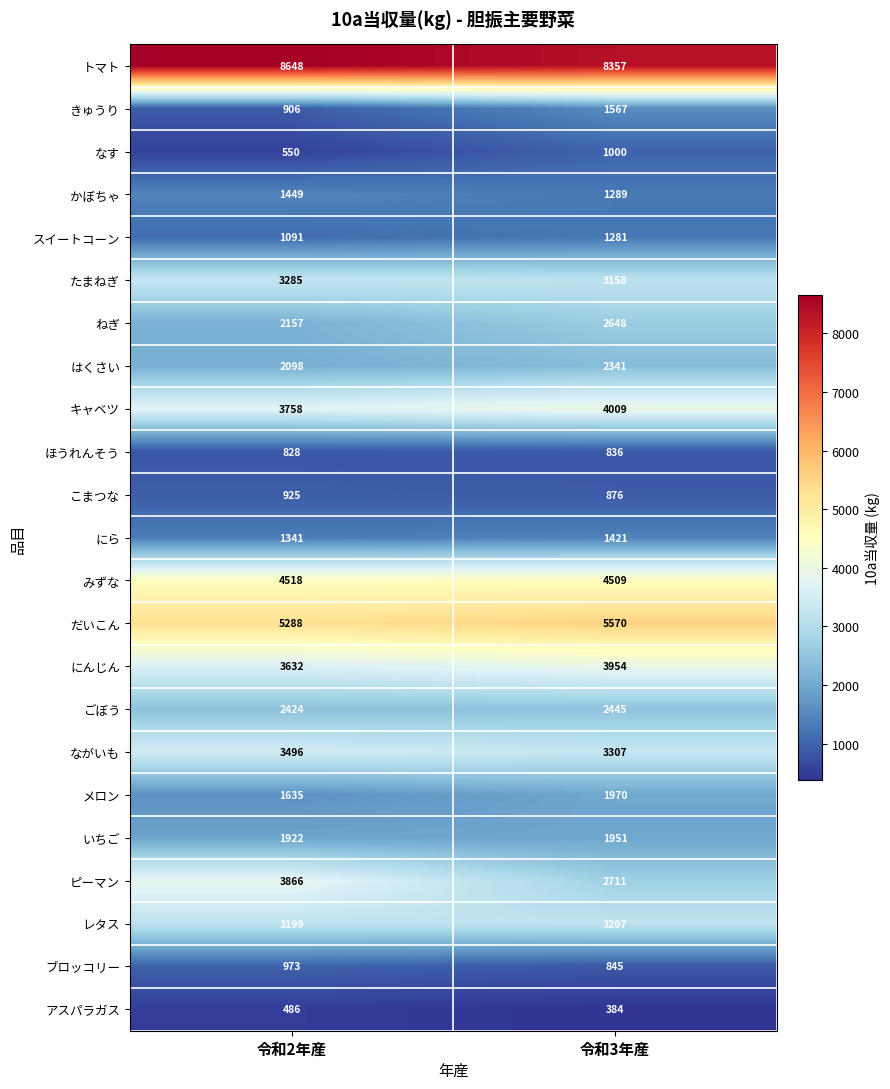

What is the maximum value for アスパラガス?

486